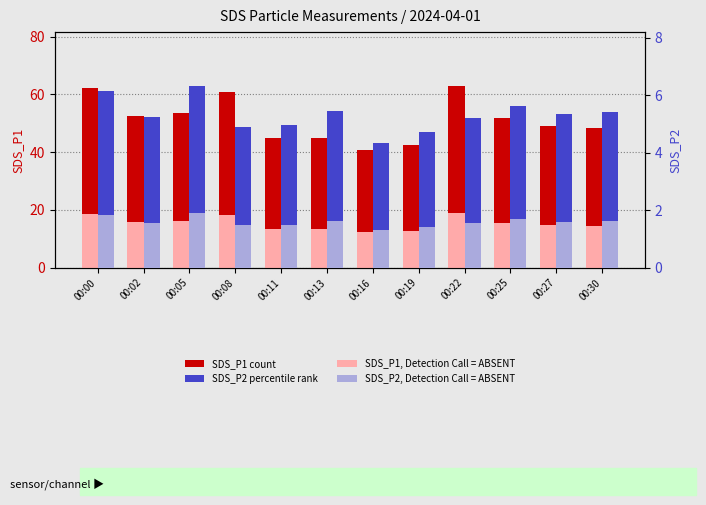

Between 00:02 and 00:27, which is larger?

00:02